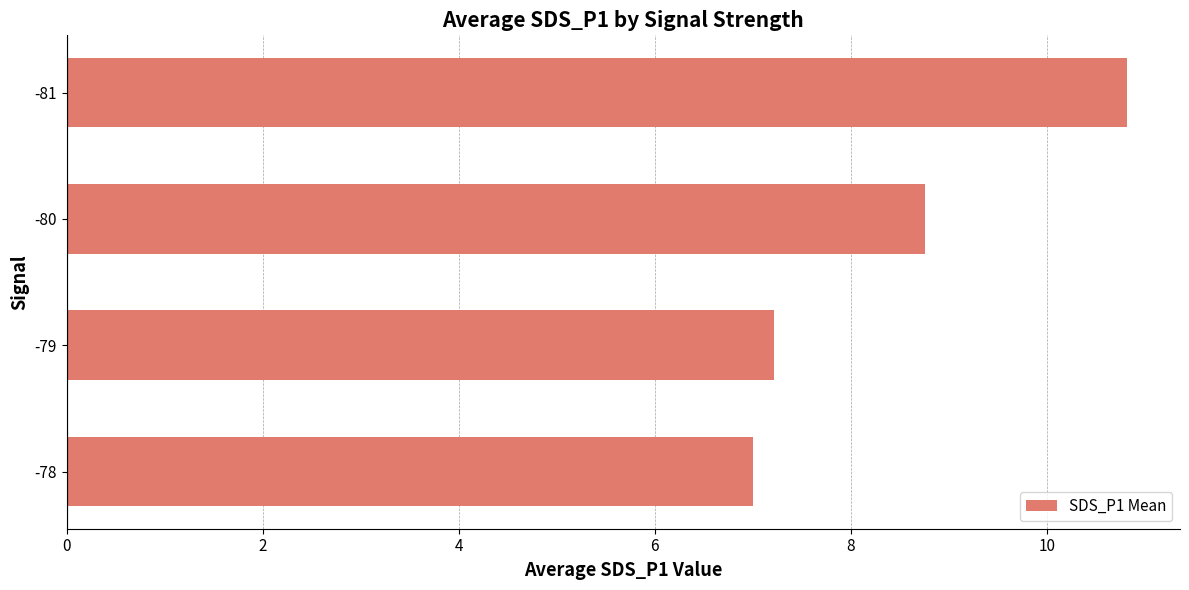

Read the value at -78.

7.0